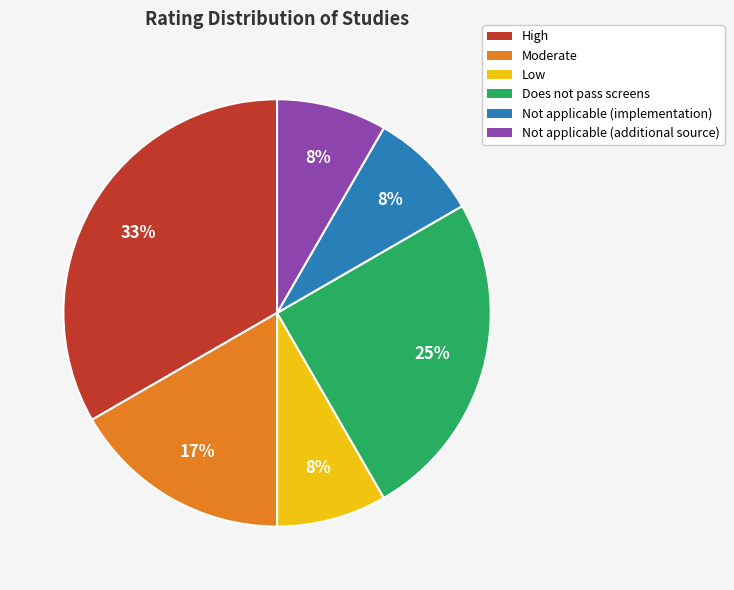

To the nearest percent, what is the difference between the largest and smallest slice percentages?

25%